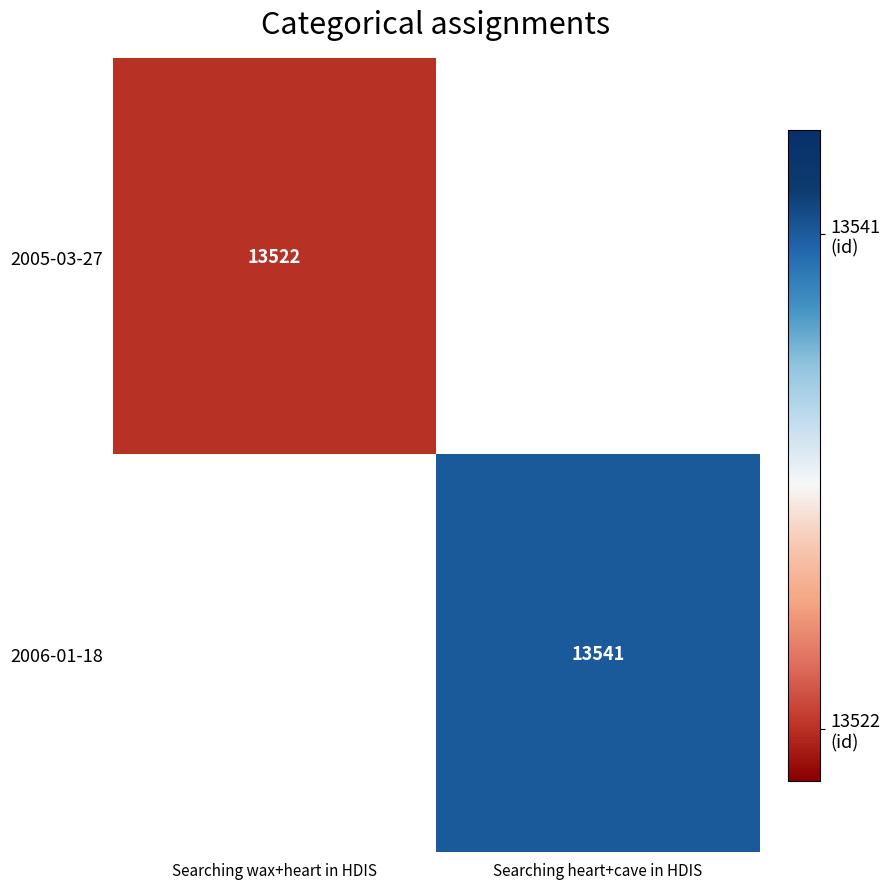

The 2006-01-18 series shows 4877 at Searching heart+cave in HDIS. True or false?

False